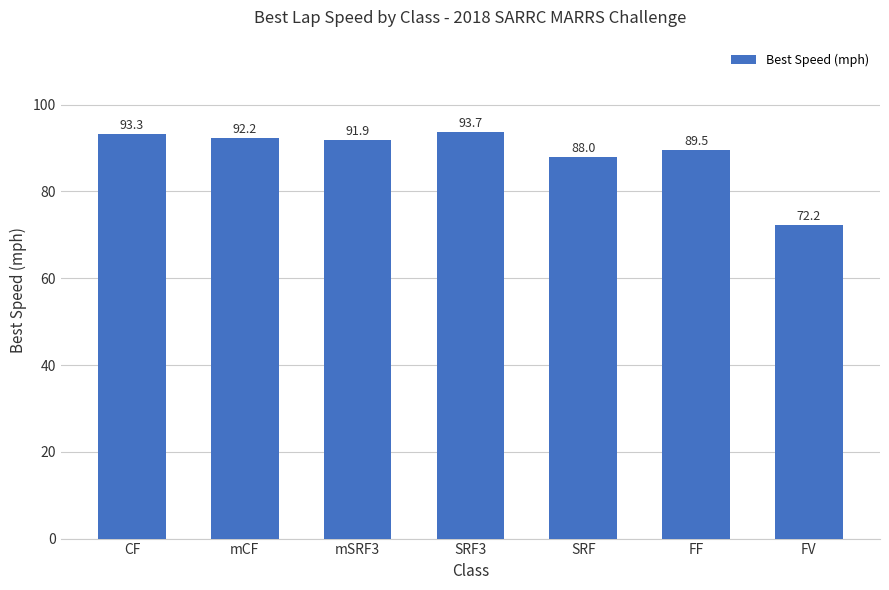

What is the change in value from mSRF3 to SRF3?

+1.8